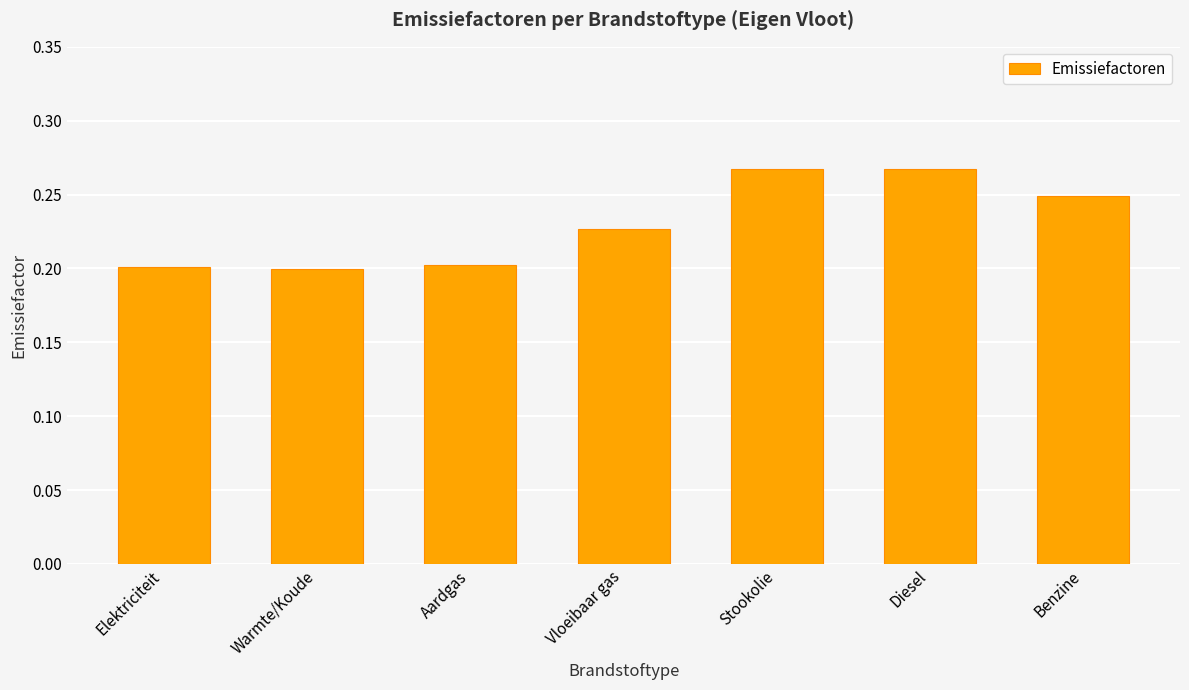

The chart shows a value of 0.0 at Aardgas. True or false?

False